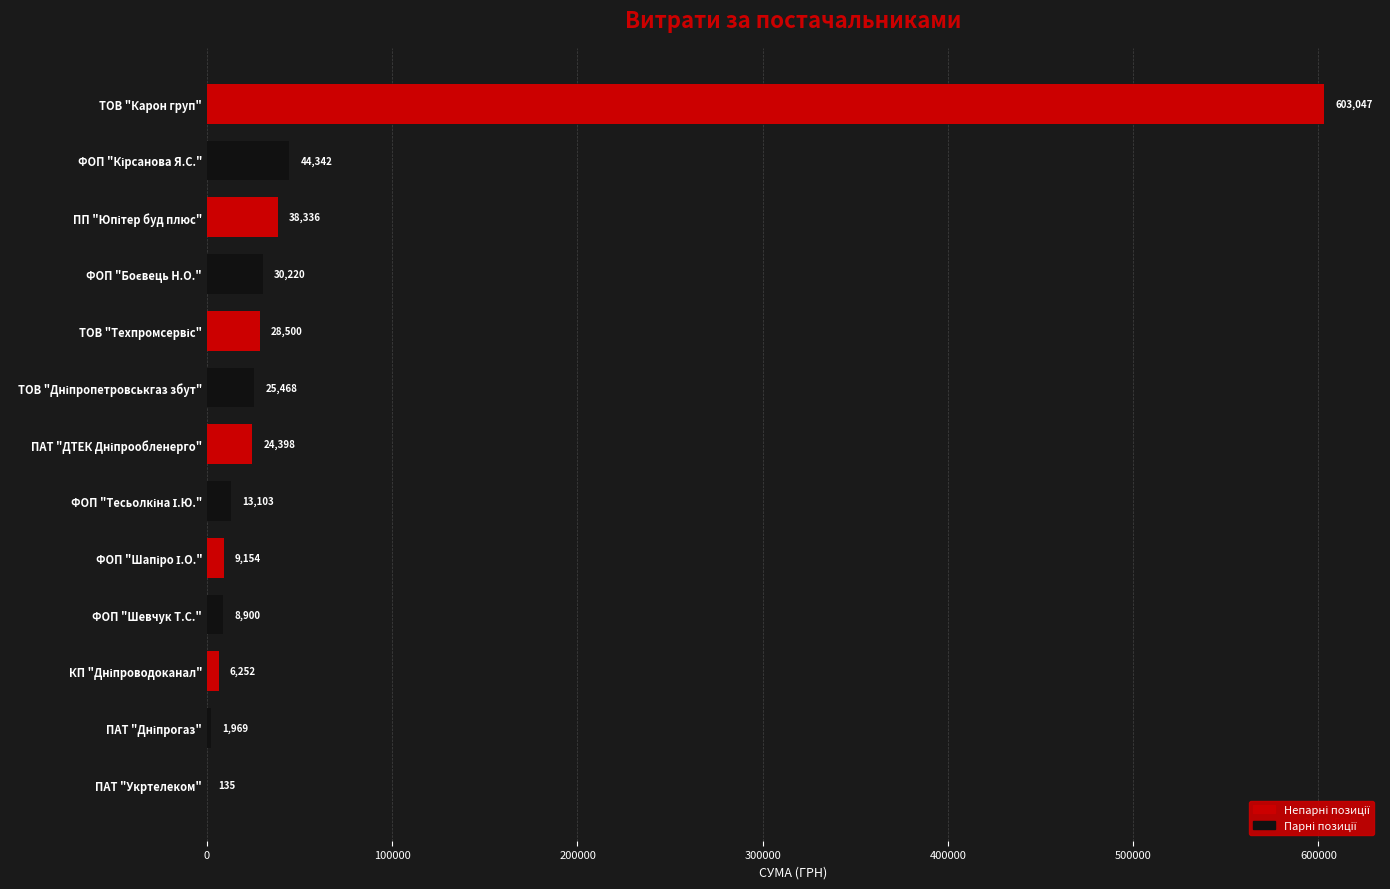

Which category has the highest value across all series?

ТОВ "Карон груп"